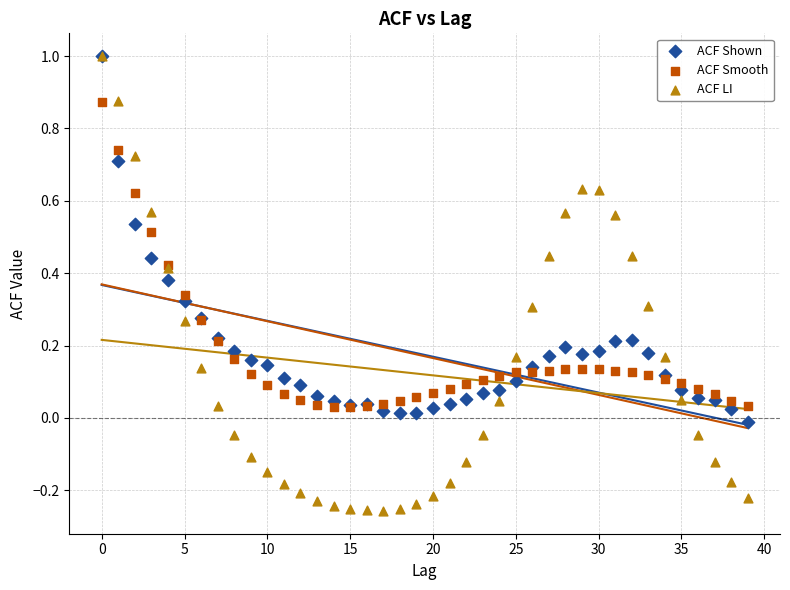

What are all the series names shown in the legend?

ACF Shown, ACF Smooth, ACF LI